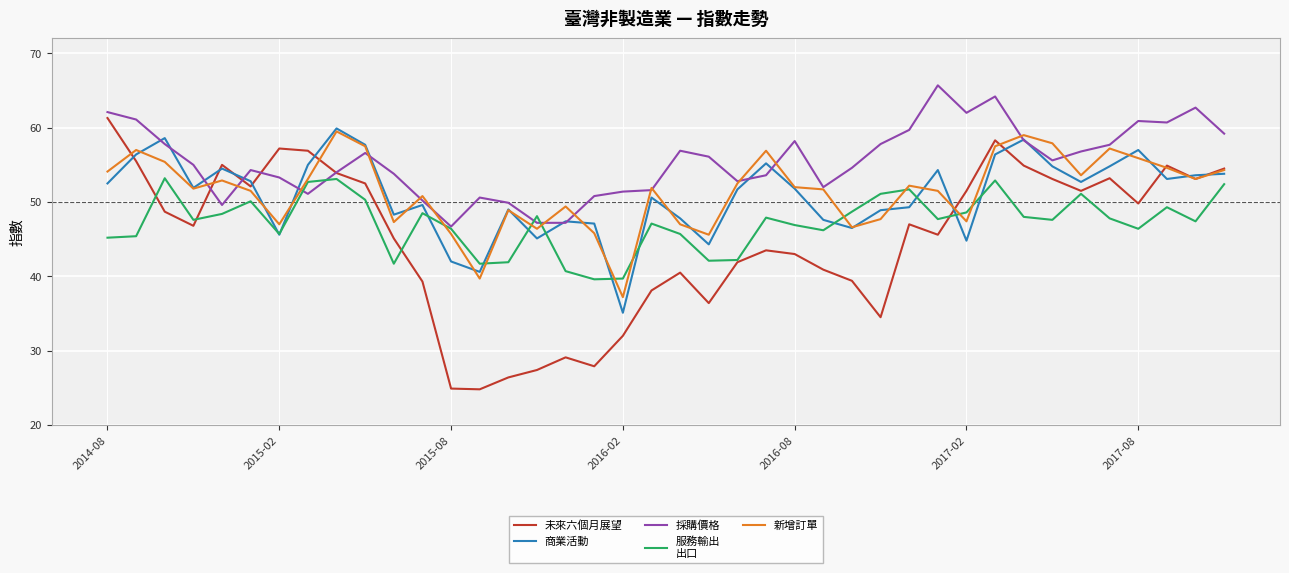

What is the smallest value displayed?

24.8